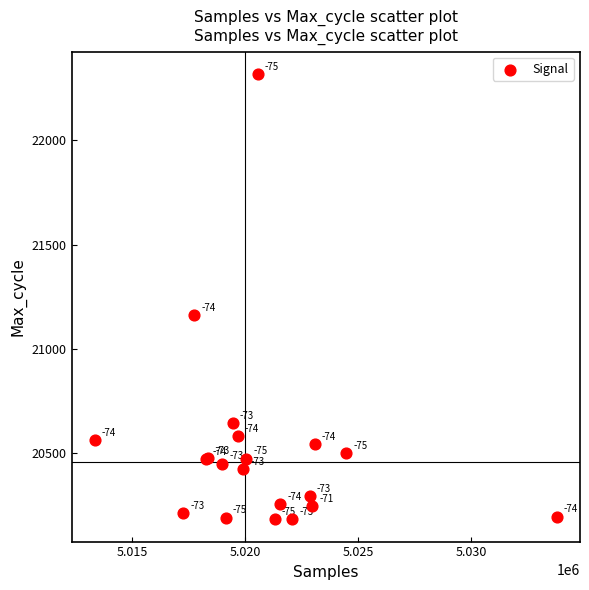

What Y value in the scatter plot is closest to 21251?

21161